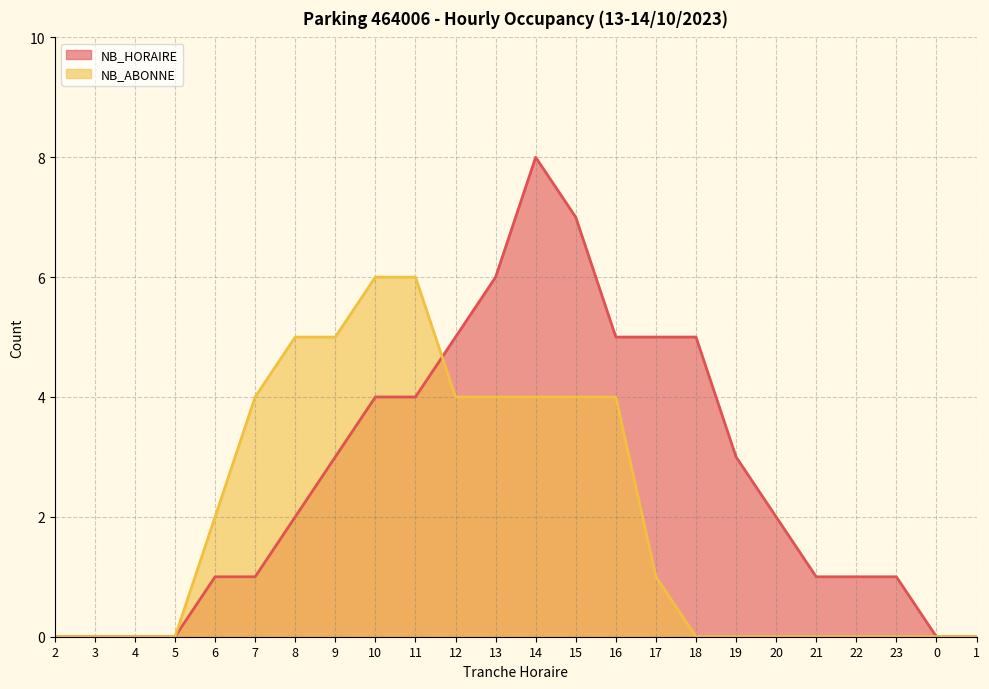

What is the label of the 7th point from the left?

8